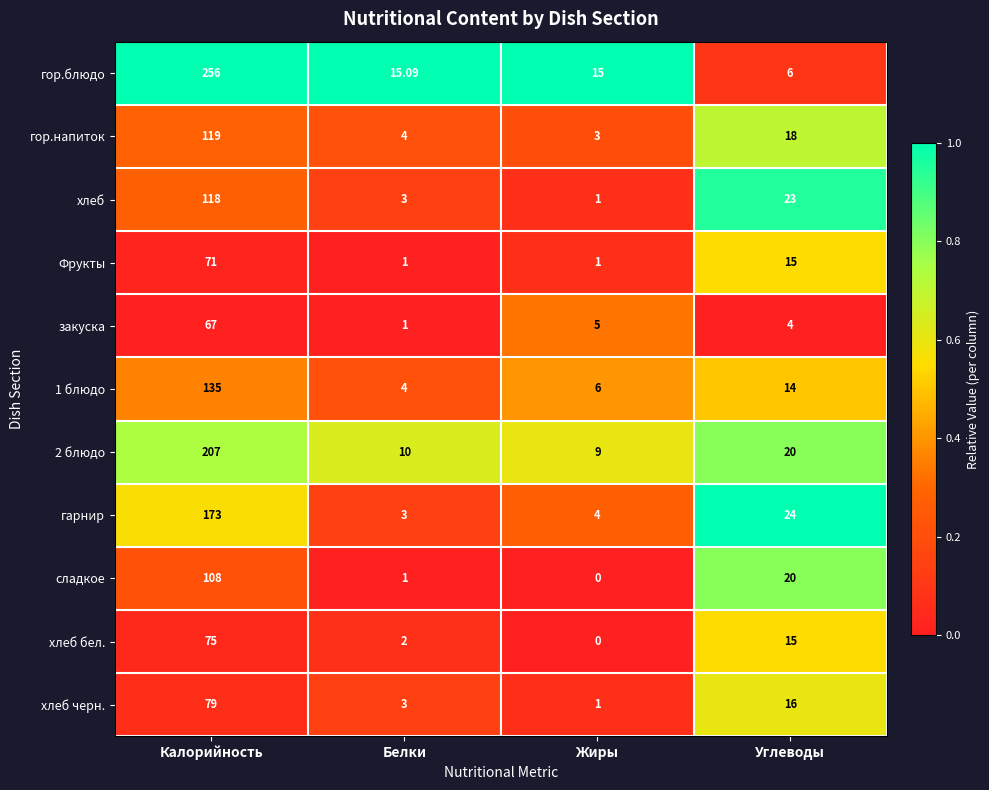

Where is Фрукты nearest to the value 36?

Углеводы